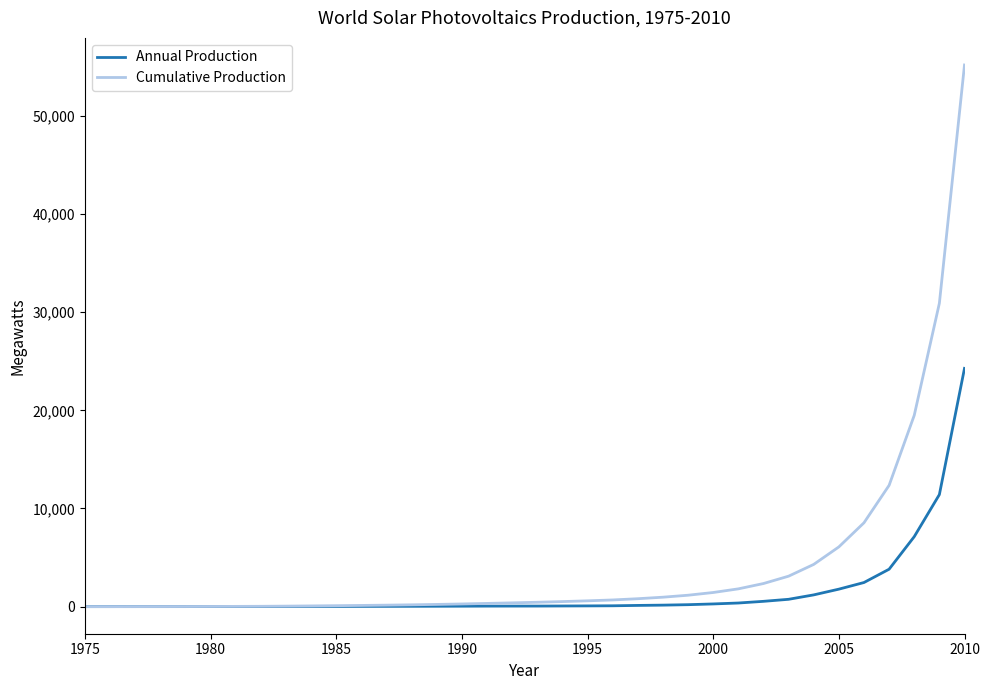

List the series in order of their peak value, highest first.

Cumulative Production, Annual Production